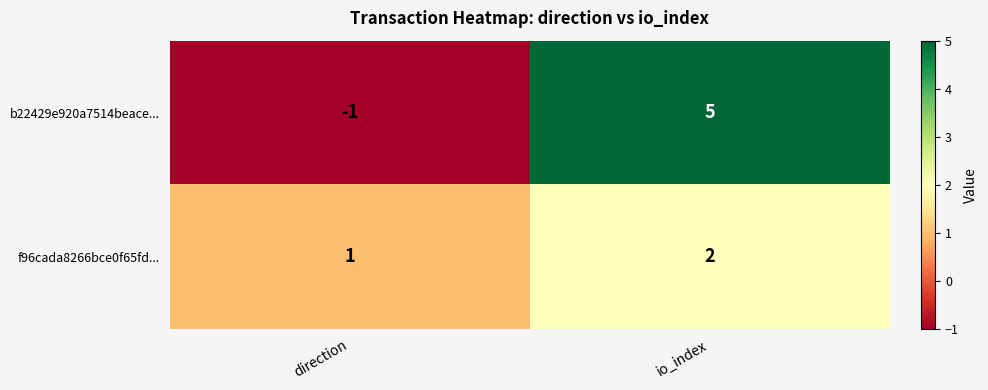

Count the number of categories in the chart.

2